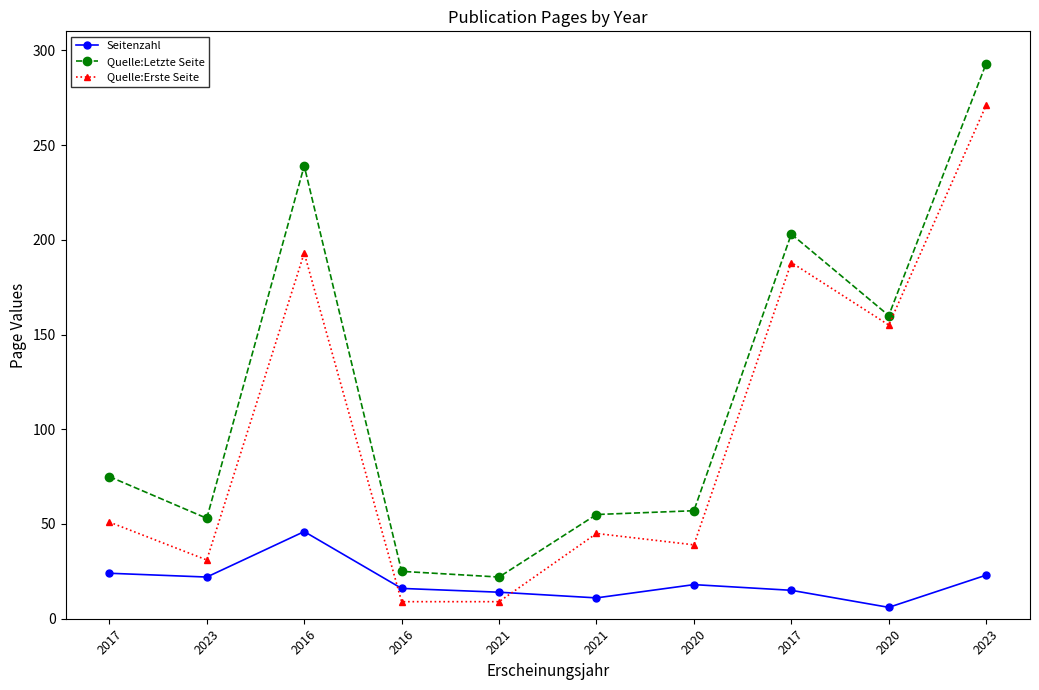

Which series changed the most between 2017 and 2021?

Quelle:Letzte Seite